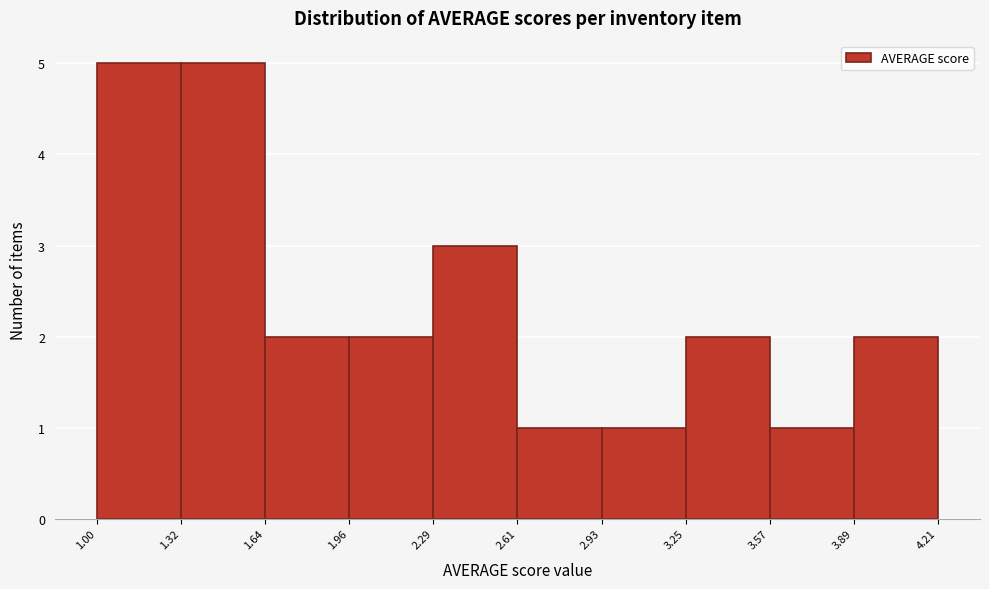

How tall is the bar that spans 1.00 to 1.32 on the x-axis? The values are not printed on the chart, so give them approximately, as read against the axis.

5